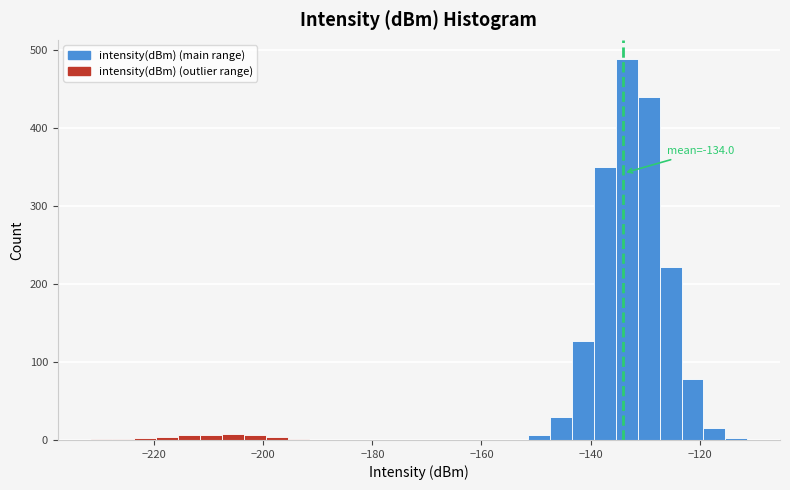

Read against the x-axis, roughly where is the centre of the tallest bar?

-134